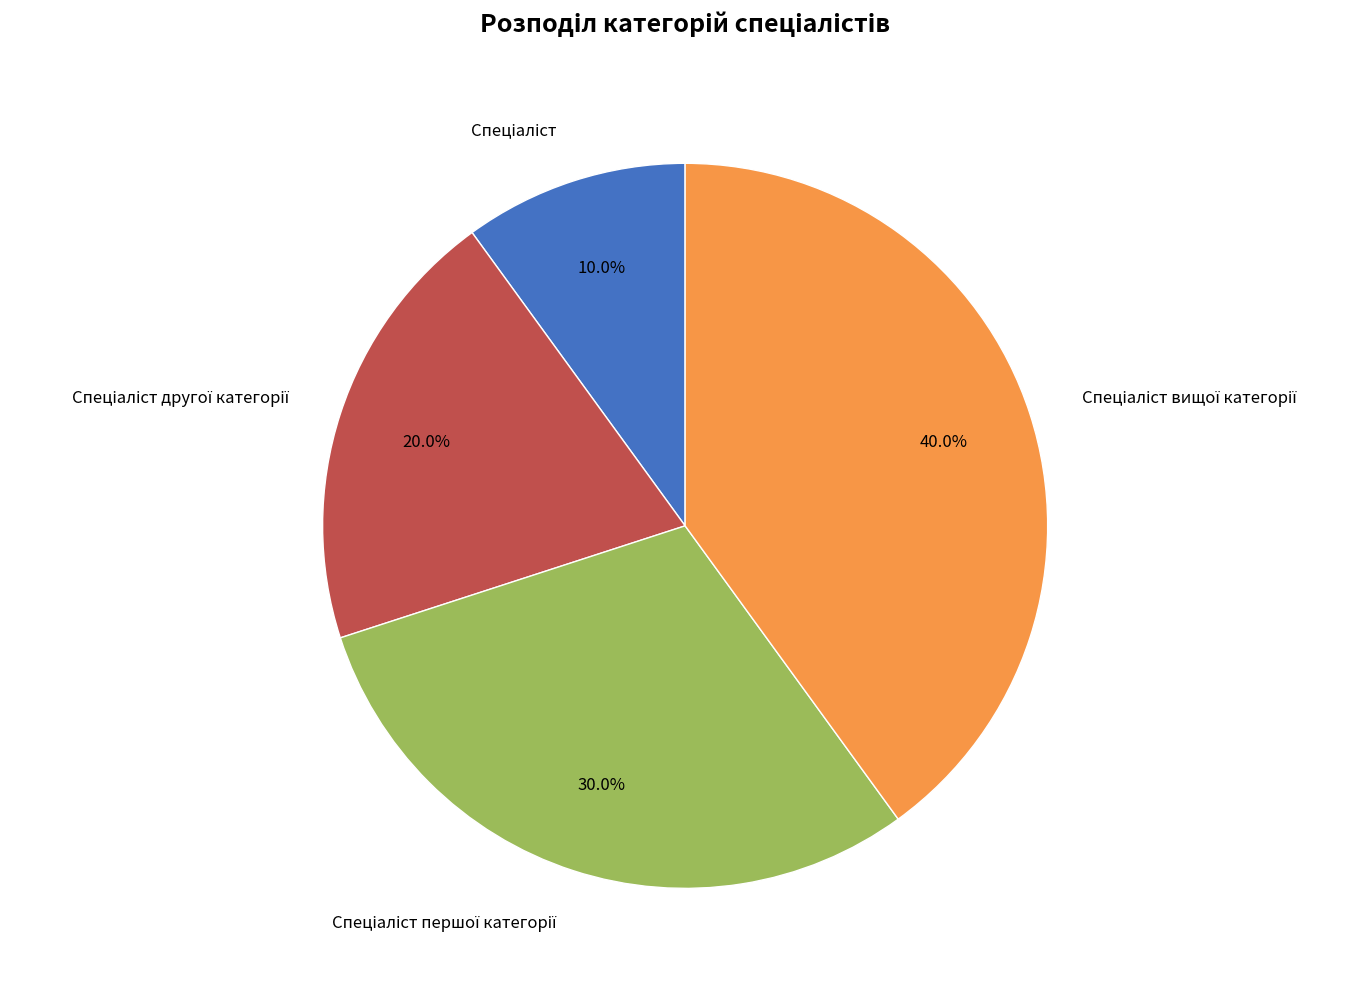

Is there any slice that represents more than half of the pie?

No